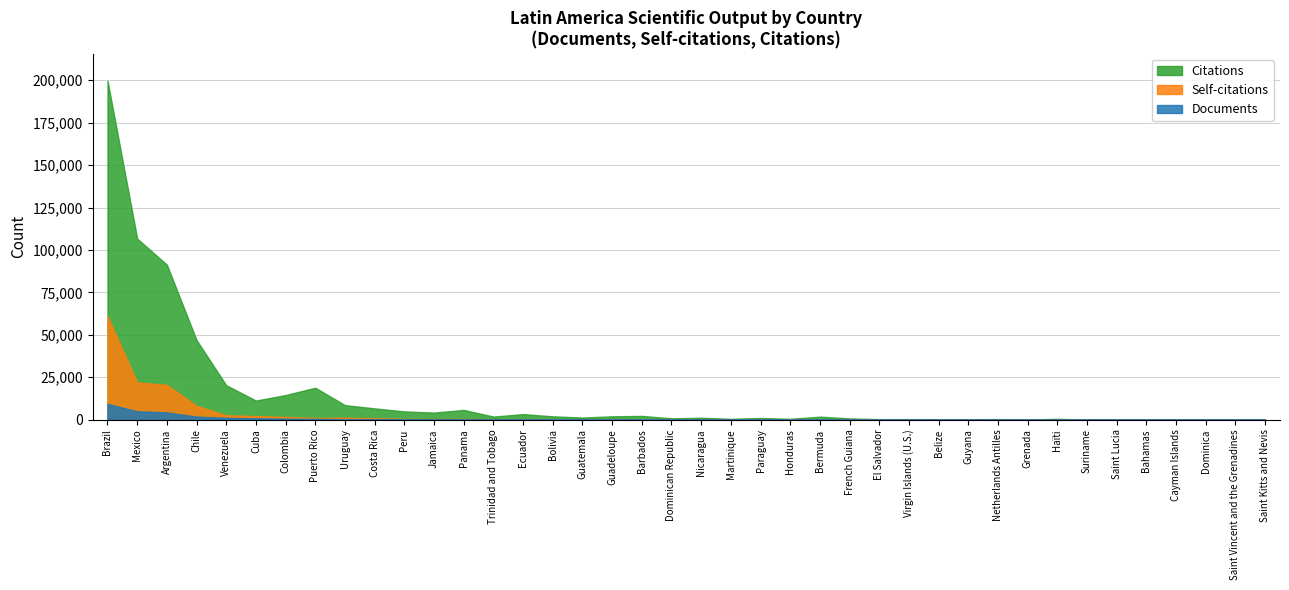

What is the sum of all Documents values?

24929